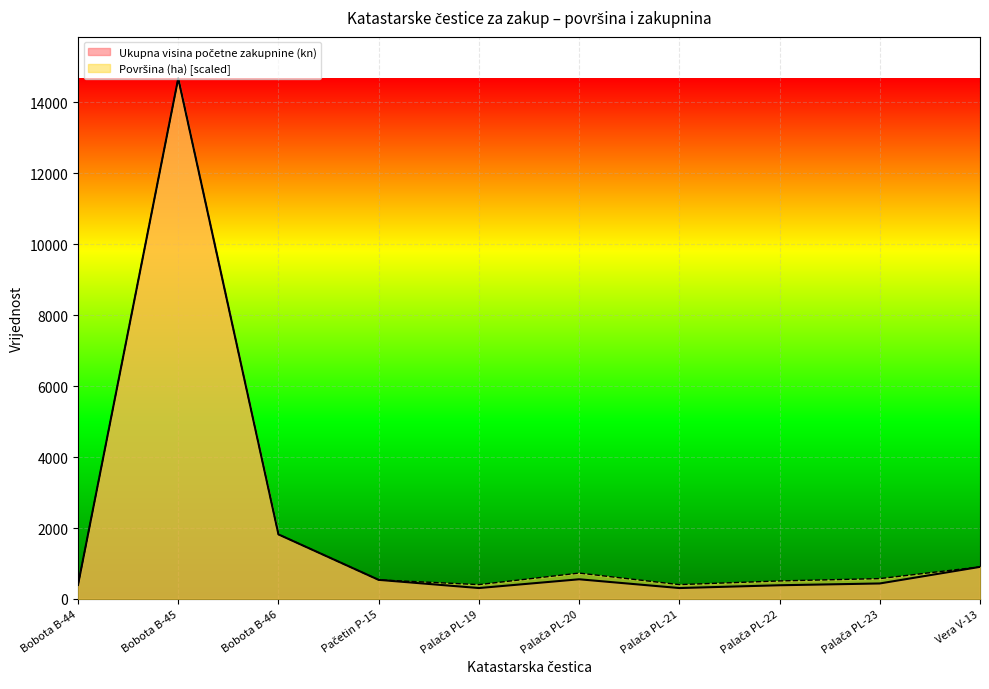

True or false: Površina (ha) and Ukupna površina PTC (ha) cross at least once.

False